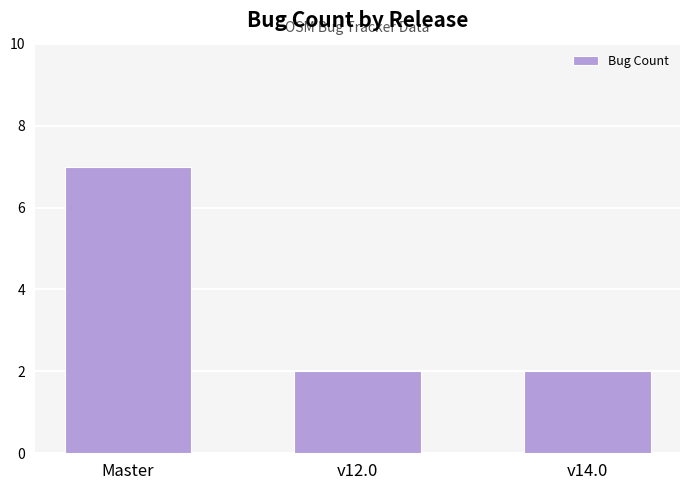

Reading left to right, transcribe all the data shown in this chart.

Master=7	v12.0=2	v14.0=2